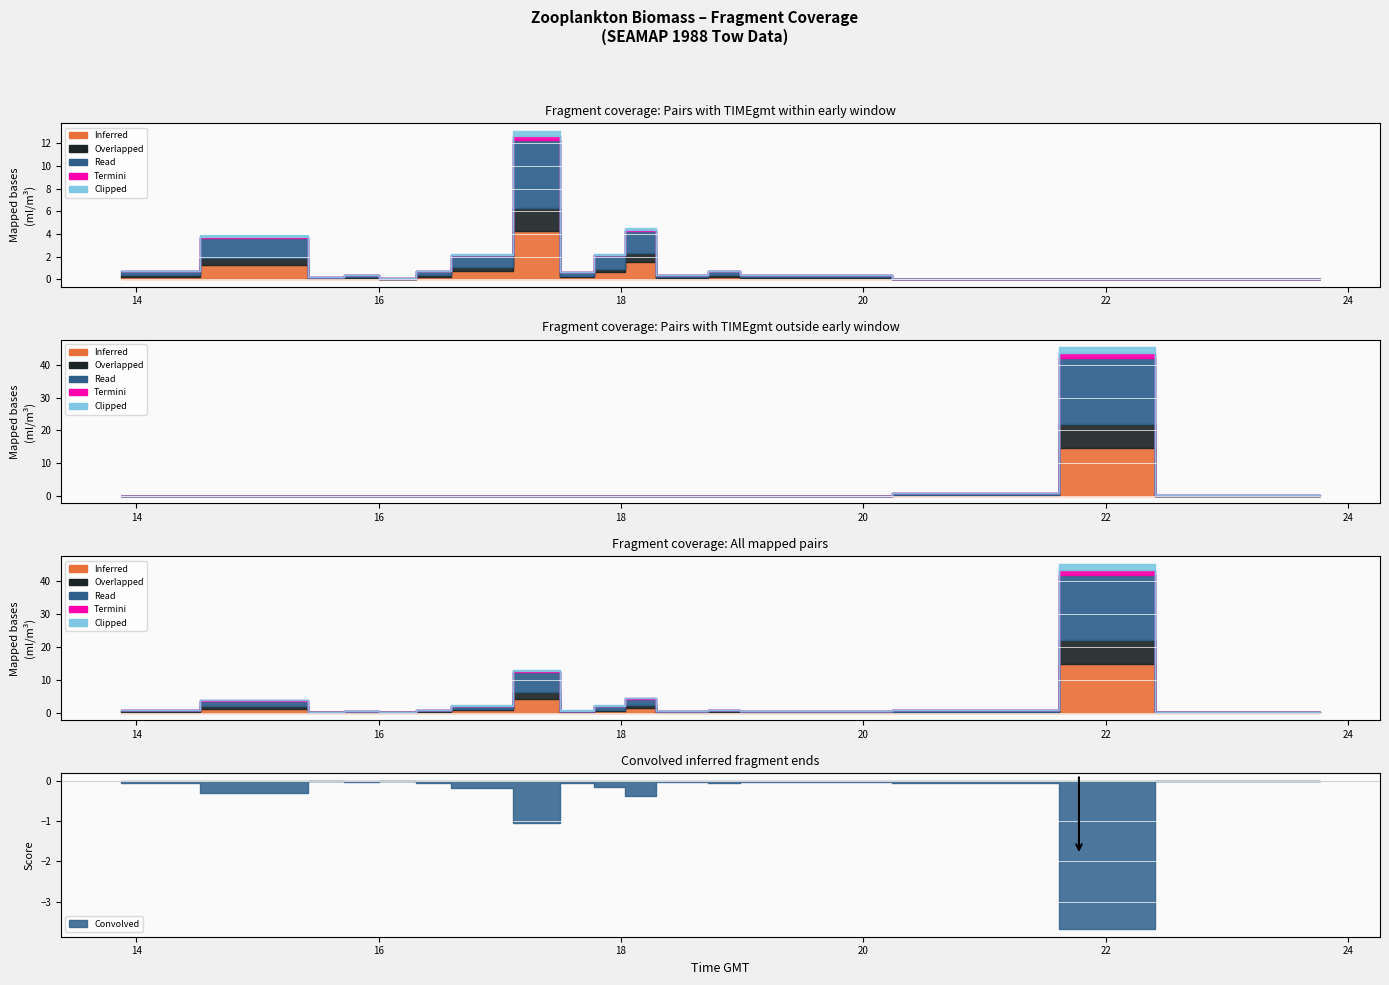

Reading left to right, list all the values displayed in this chart.

Inferred: 0.2	0.0	0.1	0.6	0.1	0.1	4.2	0.2	1.5	0.2	0.2	1.3	0.1	0.1	0.0	0.2	0.8	14.7
Overlapped: 0.1	0.0	0.0	0.3	0.1	0.1	2.1	0.1	0.8	0.1	0.1	0.6	0.0	0.1	0.0	0.1	0.4	7.3
Read: 0.5	0.1	0.1	1.2	0.2	0.2	6.0	0.3	2.0	0.3	0.3	1.8	0.1	0.2	0.1	0.3	1.0	20.0
Termini: 0.0	0.0	0.0	0.1	0.0	0.0	0.3	0.0	0.1	0.0	0.0	0.1	0.0	0.0	0.0	0.0	0.0	1.5
Clipped: 0.0	0.0	0.0	0.1	0.0	0.0	0.5	0.0	0.1	0.0	0.0	0.1	0.0	0.0	0.0	0.0	0.1	1.8
Convolved: -0.1	-0.0	-0.0	-0.1	-0.0	-0.0	-1.1	-0.1	-0.4	-0.1	-0.1	-0.3	-0.0	-0.0	-0.0	-0.1	-0.2	-3.7